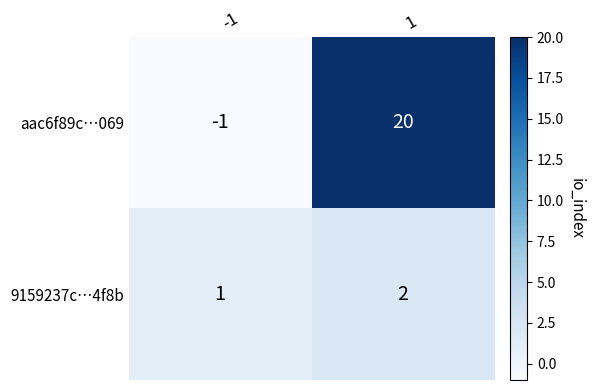

Reading left to right, extract all data points from this chart.

aac6f89c…069: -1=-1	1=20
9159237c…4f8b: -1=1	1=2